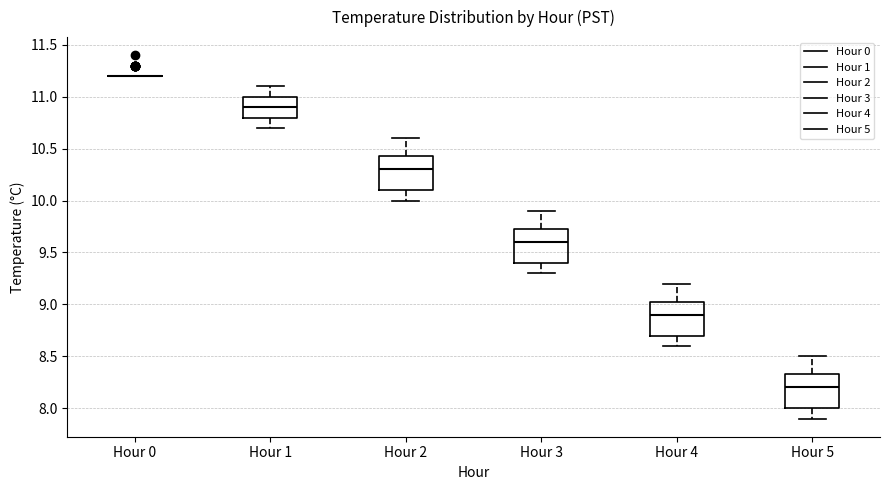

Where does the upper whisker of the box for Hour 2 end on the y-axis? The values are not printed on the chart, so give them approximately, as read against the axis.

10.60